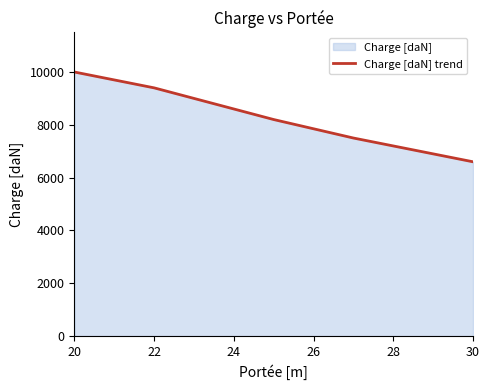

What is the value of the 2nd point from the left?

9400